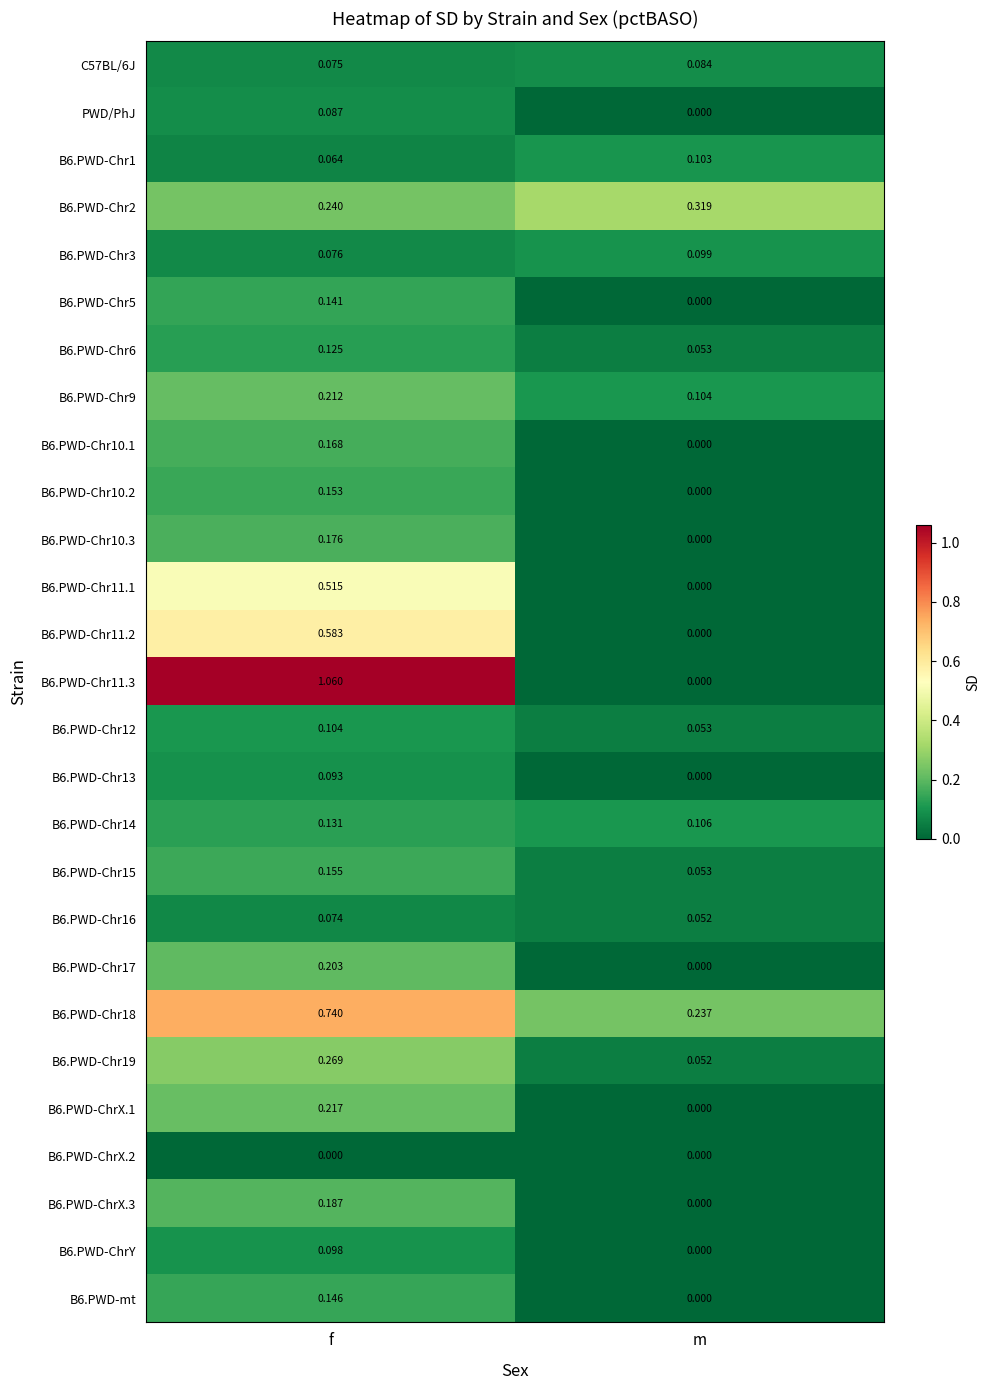

At which label is B6.PWD-Chr15 closest to 0?

m